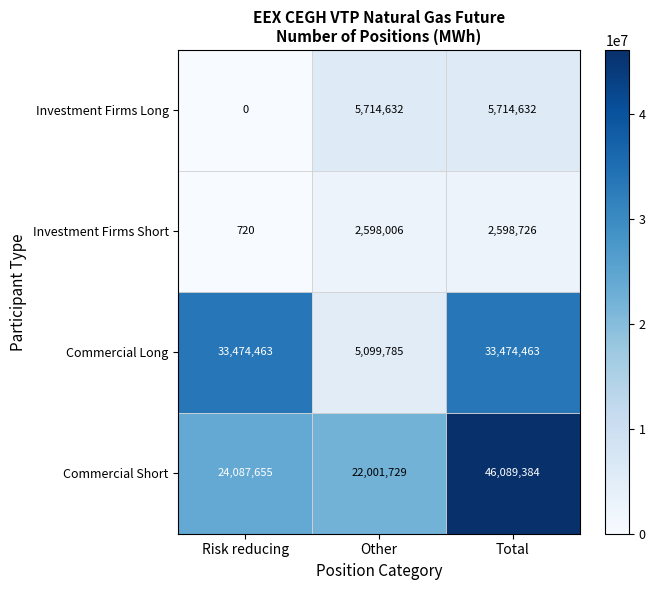

True or false: Investment Firms Short has a value of 1102 at Risk reducing.

False